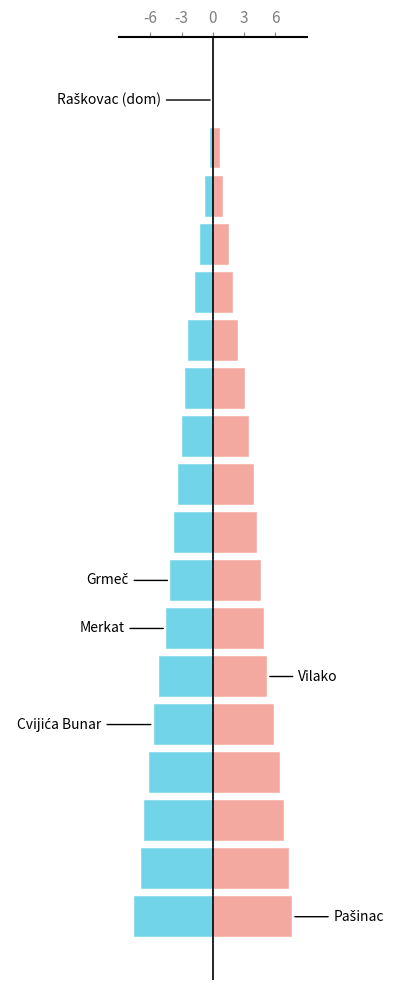

Is it true that Pašinac - Raškovac equals -4.1 at 7?

True